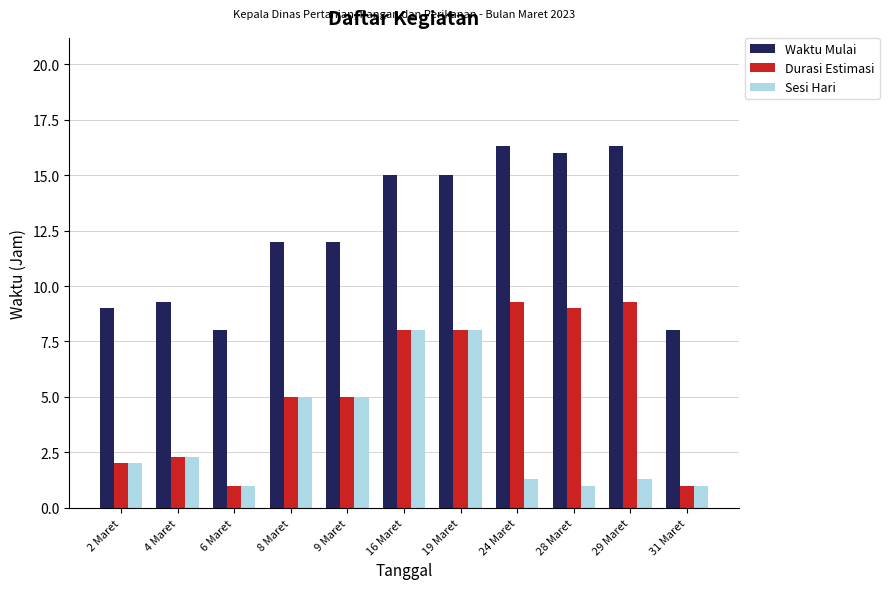

Count the number of data series in this chart.

3